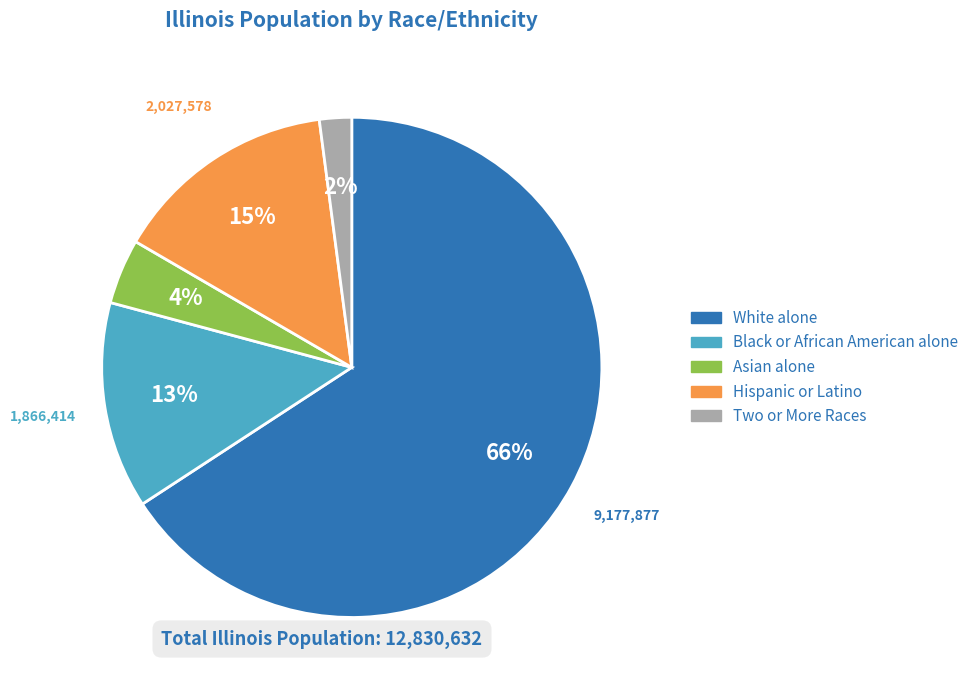

Count the number of slices in the pie.

5